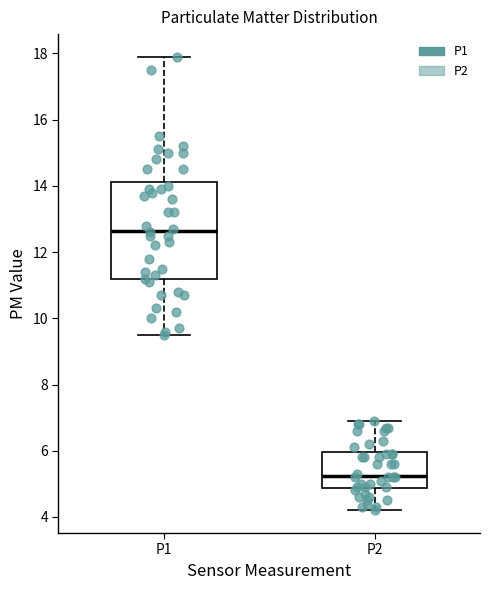

Where is the upper edge of the box for P2 on the y-axis? The values are not printed on the chart, so give them approximately, as read against the axis.

6.0